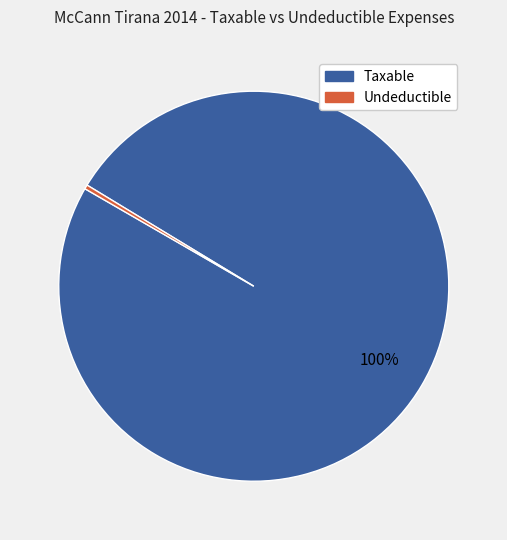

To the nearest percent, what portion does Taxable represent?

100%